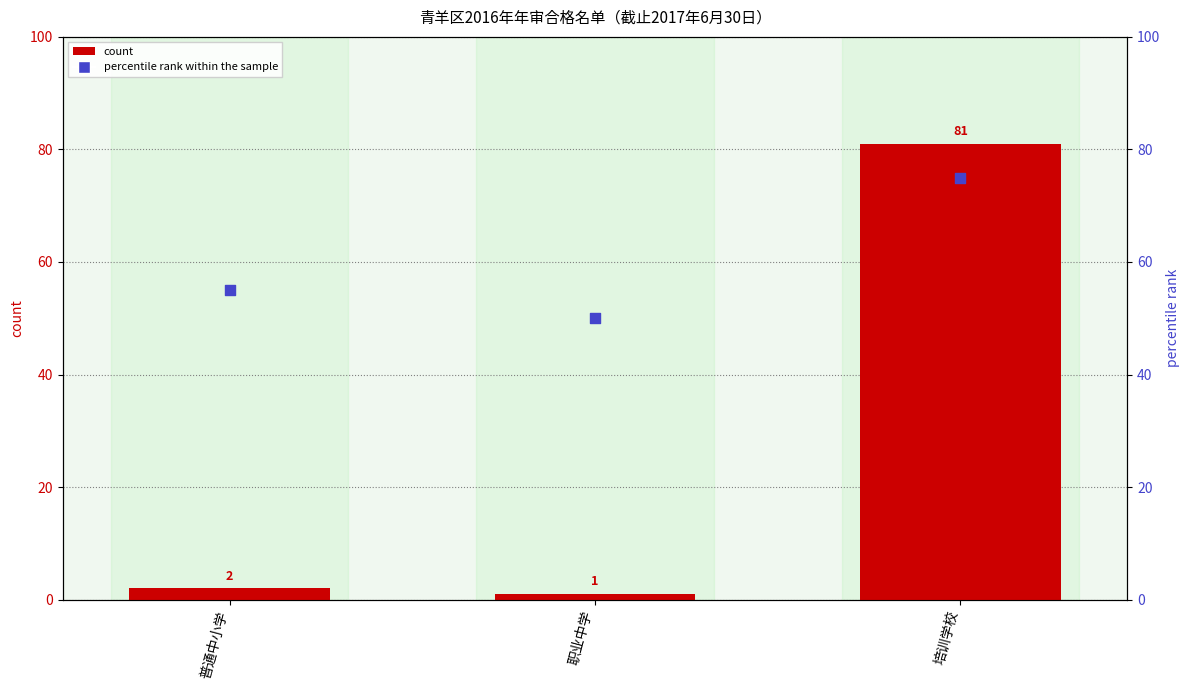

Which series has the largest total across all categories?

percentile rank within the sample